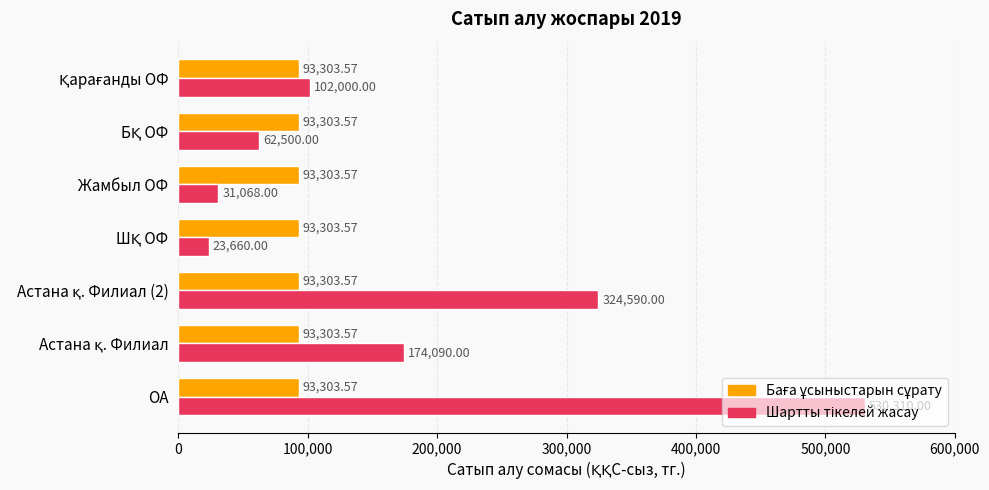

At which category is the sum across all series the highest?

ОА